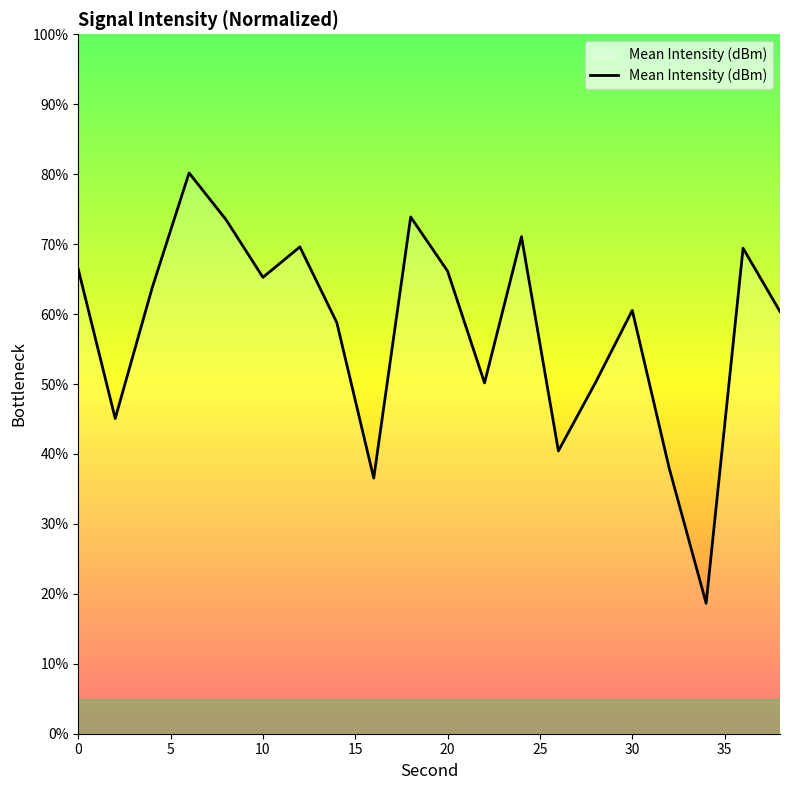

What is the difference between the maximum and minimum values?

61.5